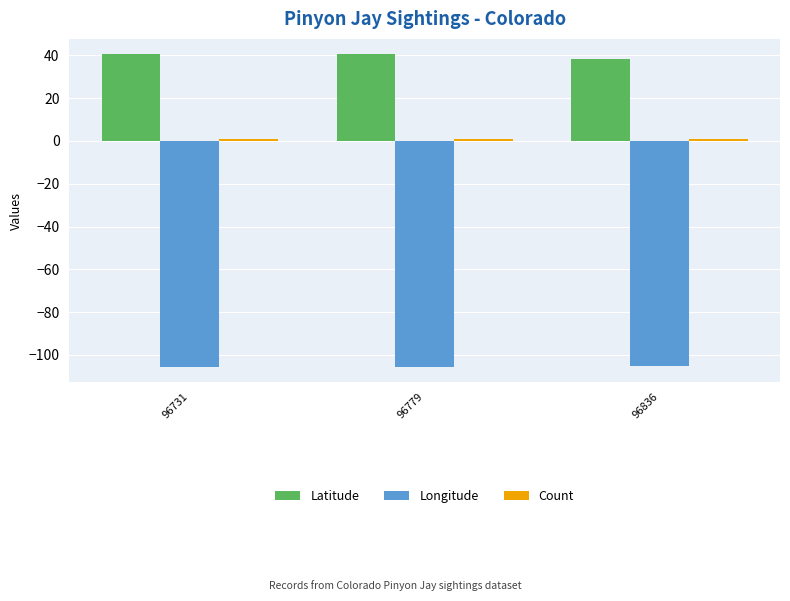

What is the total value across all series at 96779?

-64.0